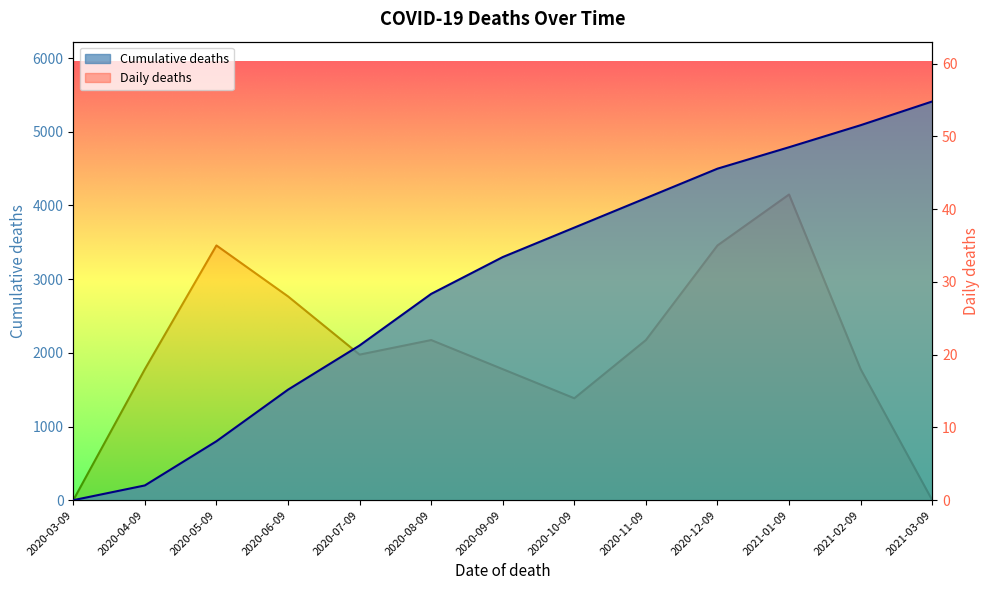

True or false: Daily deaths has a value of 15 at 2020-11-09.

False